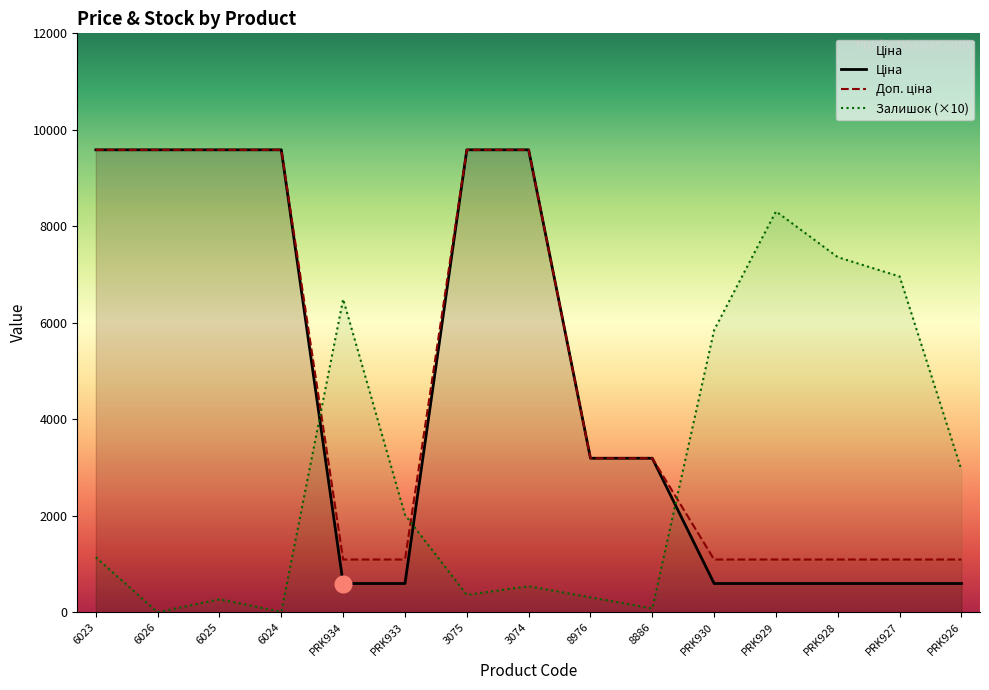

List the series in order of their peak value, lowest first.

Залишок, Ціна, Доп. ціна